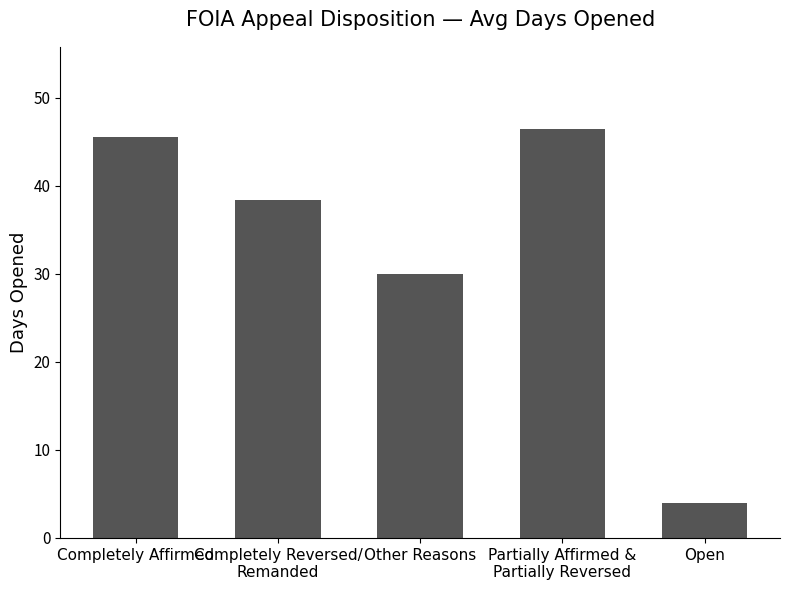

Rank the categories by value from highest to lowest.

Partially Affirmed &
Partially Reversed, Completely Affirmed, Completely Reversed/
Remanded, Other Reasons, Open